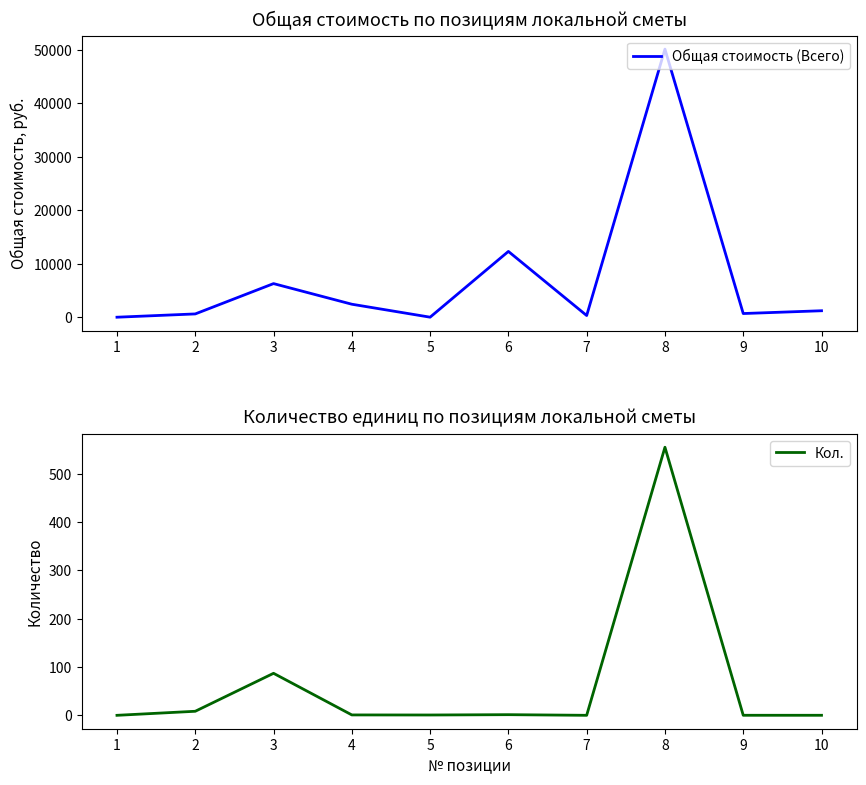

How many data points in Общая стоимость (Всего) are less than 1222?

5